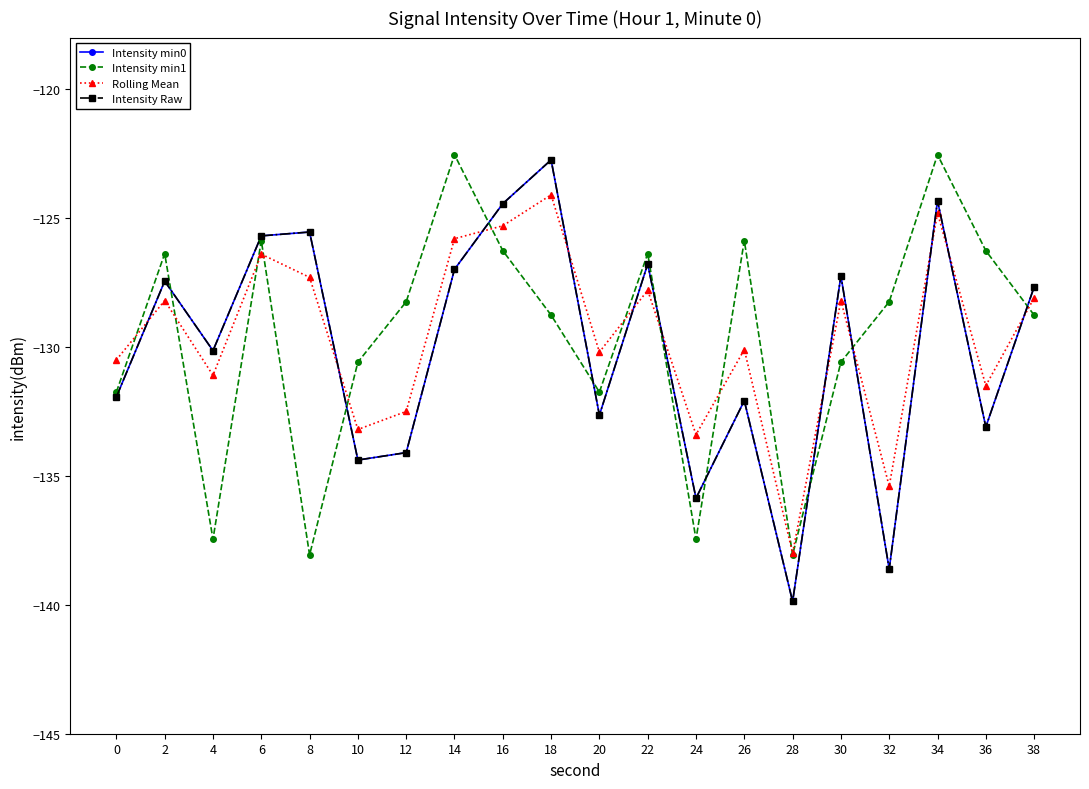

At which label does Rolling Mean first exceed -128?

6